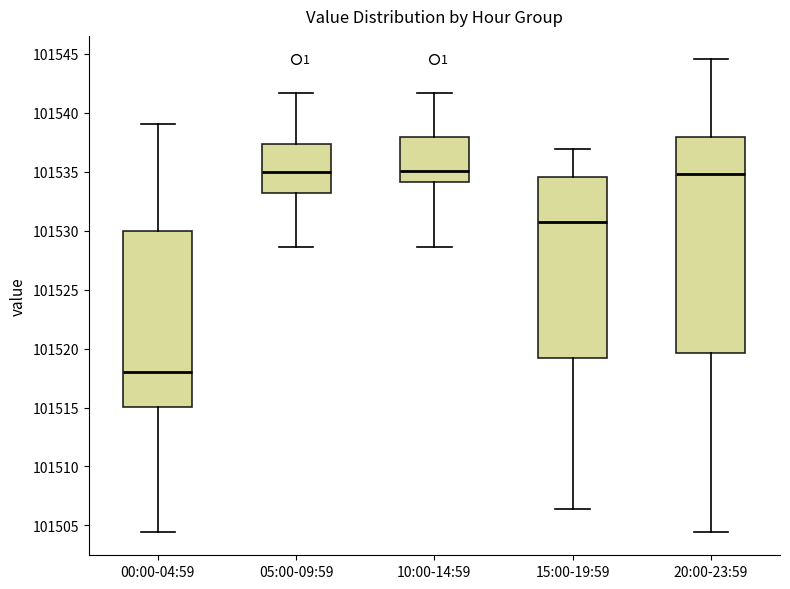

Where does the median line of the box for 00:00-04:59 sit on the y-axis? The values are not printed on the chart, so give them approximately, as read against the axis.

101518.0